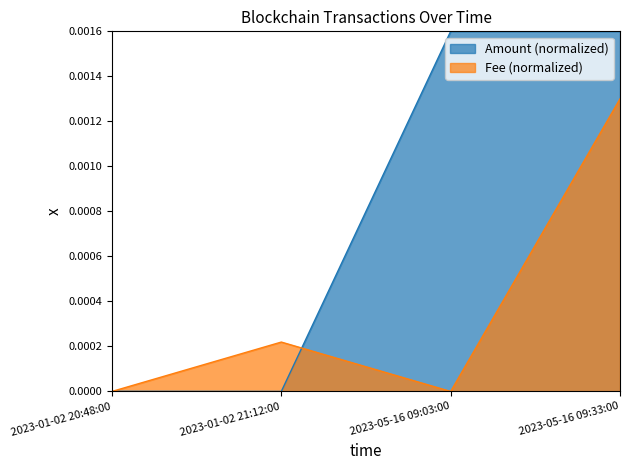

Rank the series at 2023-01-02 20:48:00 from lowest to highest value.

Fee, Amount